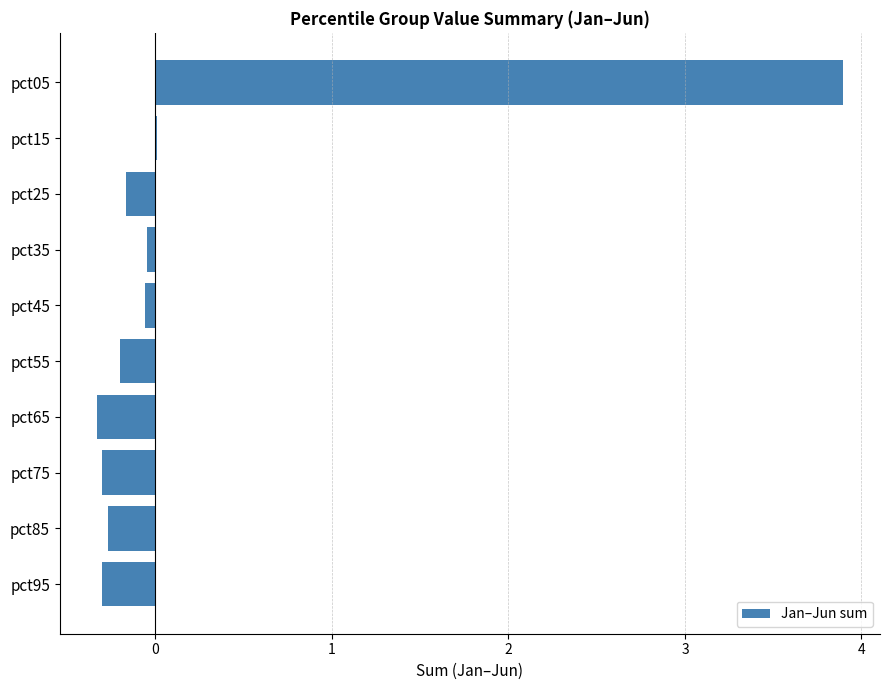

What is the maximum value shown in the chart?

3.9